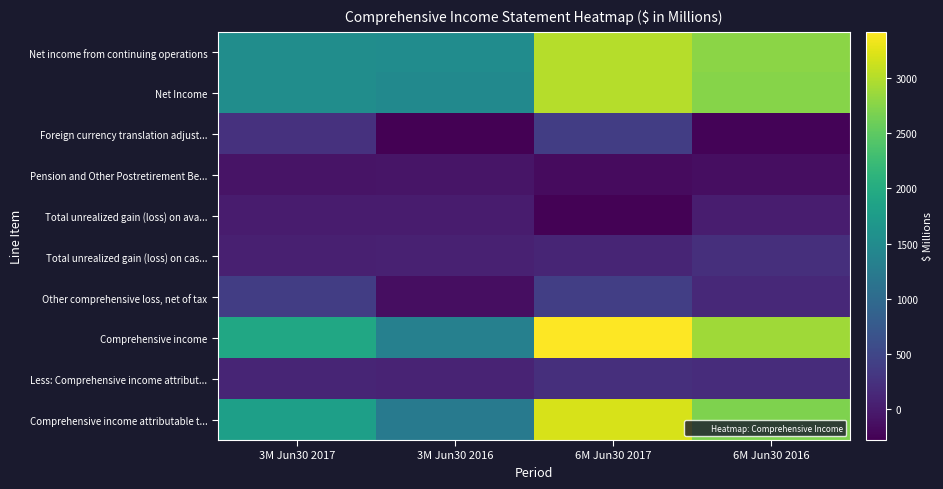

Reading left to right, transcribe all the data shown in this chart.

Net income from continuing operations: 3M Jun30 2017=1532	3M Jun30 2016=1525	6M Jun30 2017=3000	6M Jun30 2016=2778
Net Income: 3M Jun30 2017=1532	3M Jun30 2016=1478	6M Jun30 2017=3000	6M Jun30 2016=2742
Foreign currency translation adjust...: 3M Jun30 2017=249	3M Jun30 2016=-276	6M Jun30 2017=395	6M Jun30 2016=-236
Pension and Other Postretirement Be...: 3M Jun30 2017=-80	3M Jun30 2016=-73	6M Jun30 2017=-163	6M Jun30 2016=-136
Total unrealized gain (loss) on ava...: 3M Jun30 2017=4	3M Jun30 2016=1	6M Jun30 2017=-253	6M Jun30 2016=24
Total unrealized gain (loss) on cas...: 3M Jun30 2017=54	3M Jun30 2016=60	6M Jun30 2017=108	6M Jun30 2016=222
Other comprehensive loss, net of tax: 3M Jun30 2017=387	3M Jun30 2016=-142	6M Jun30 2017=413	6M Jun30 2016=146
Comprehensive income: 3M Jun30 2017=1919	3M Jun30 2016=1336	6M Jun30 2017=3413	6M Jun30 2016=2888
Less: Comprehensive income attribut...: 3M Jun30 2017=111	3M Jun30 2016=97	6M Jun30 2017=218	6M Jun30 2016=191
Comprehensive income attributable t...: 3M Jun30 2017=1808	3M Jun30 2016=1239	6M Jun30 2017=3195	6M Jun30 2016=2697